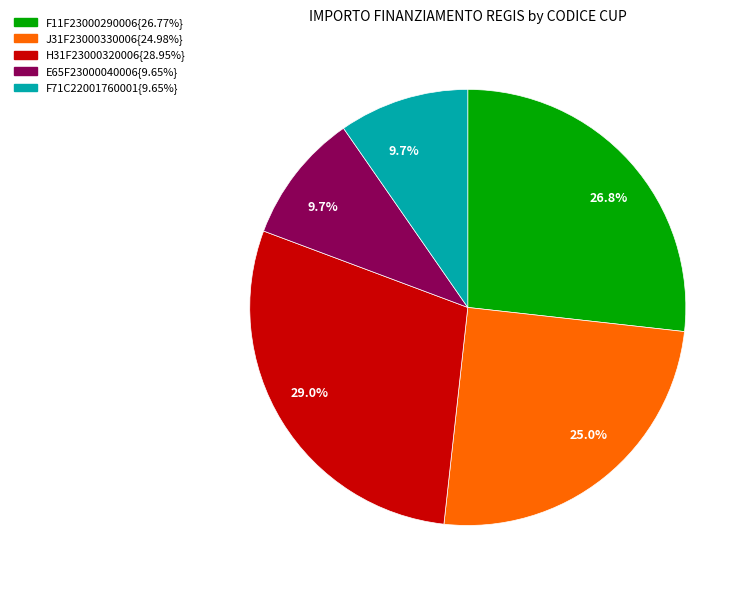

What is the ratio of the value at J31F23000330006{24.98%} to the value at H31F23000320006{28.95%}?

0.9